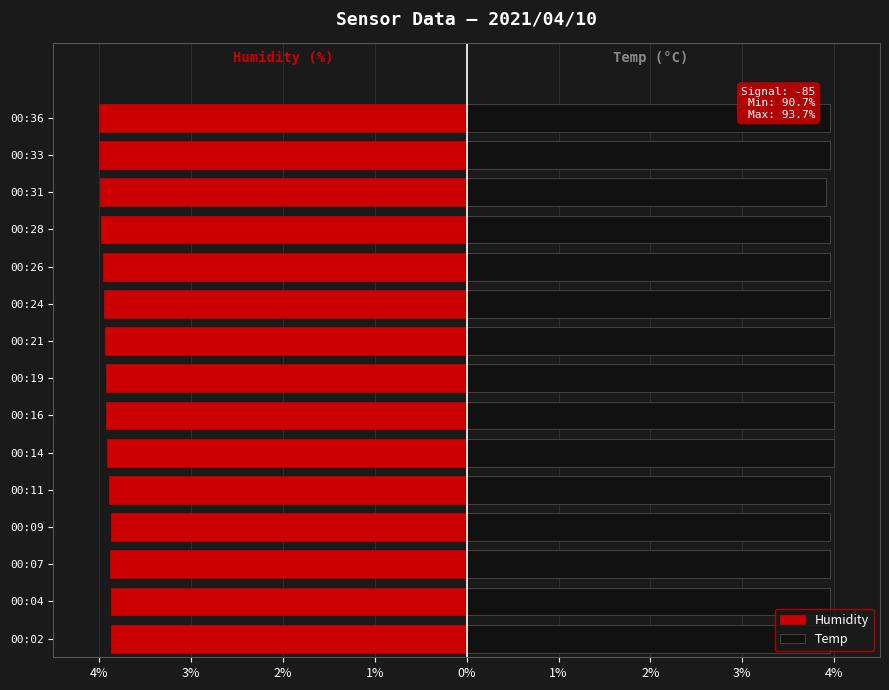

Is it true that Humidity equals -5.5 at 00:09?

False